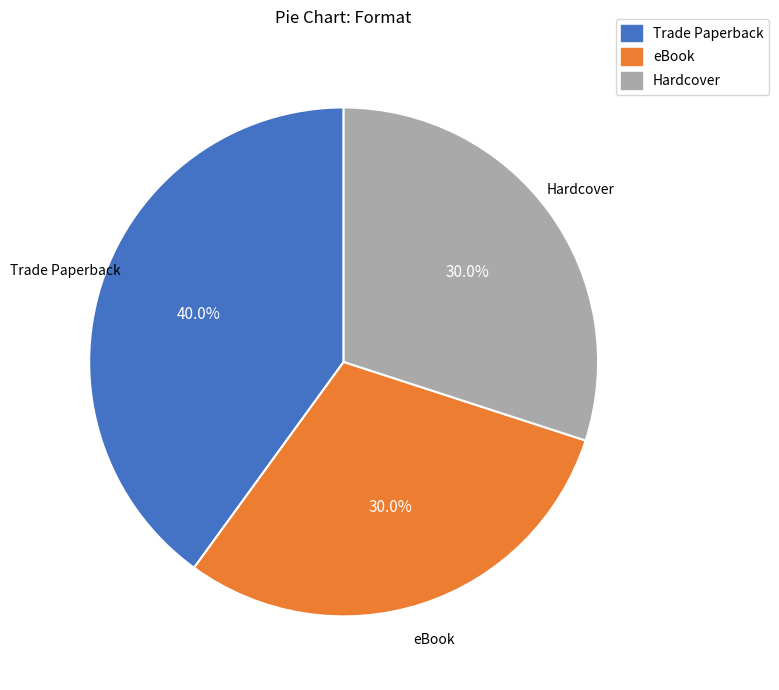

How many slices are in this pie chart?

3